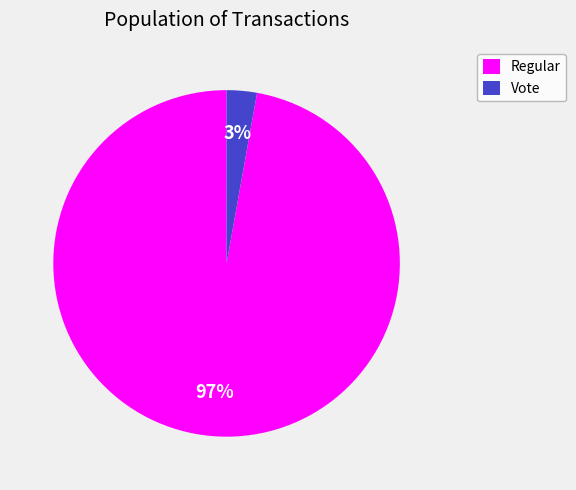

Is it true that Regular is 97% of the pie?

True